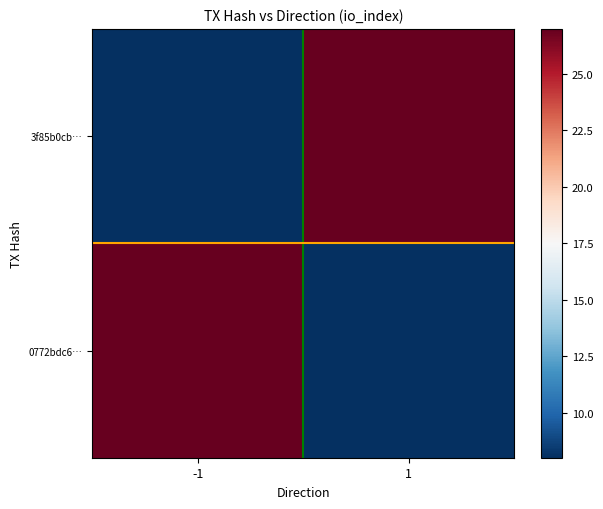

Reading left to right, transcribe all the data shown in this chart.

3f85b0cb…: -1=8	1=27
0772bdc6…: -1=27	1=8